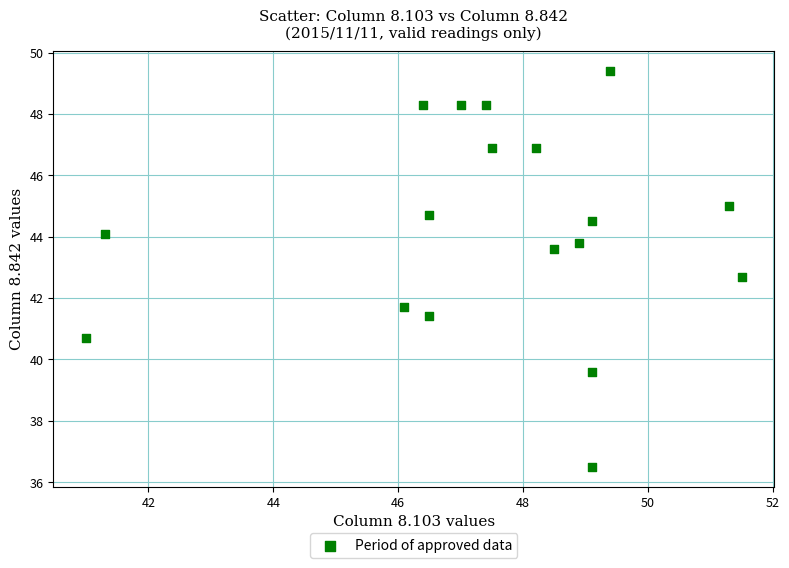

What Y value in the scatter plot is closest to 42?

41.7